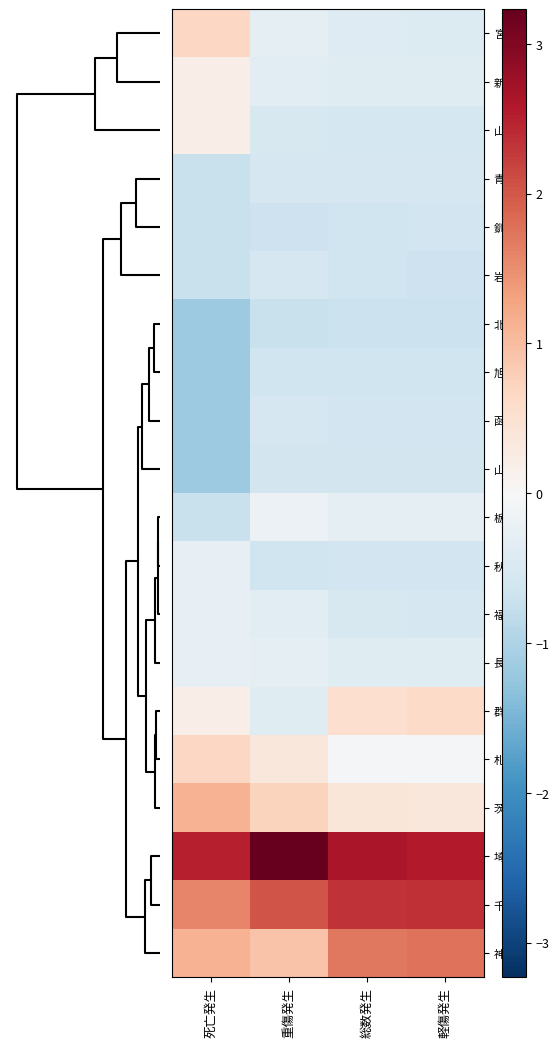

Which series has the largest total across all categories?

埼玉